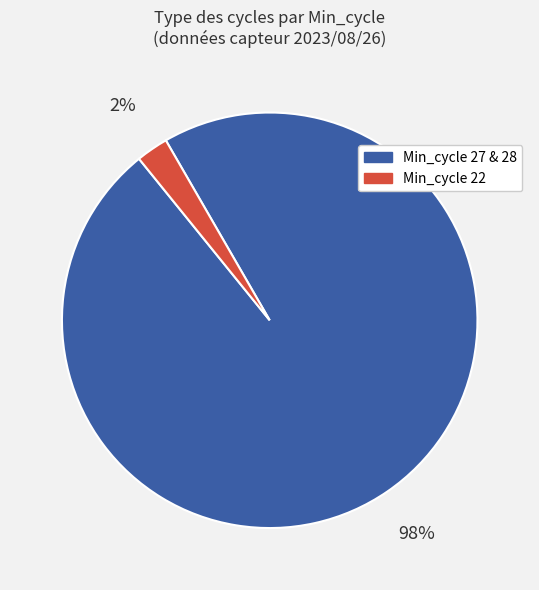

Between Min_cycle 22 and Min_cycle 27 & 28, which is larger?

Min_cycle 27 & 28